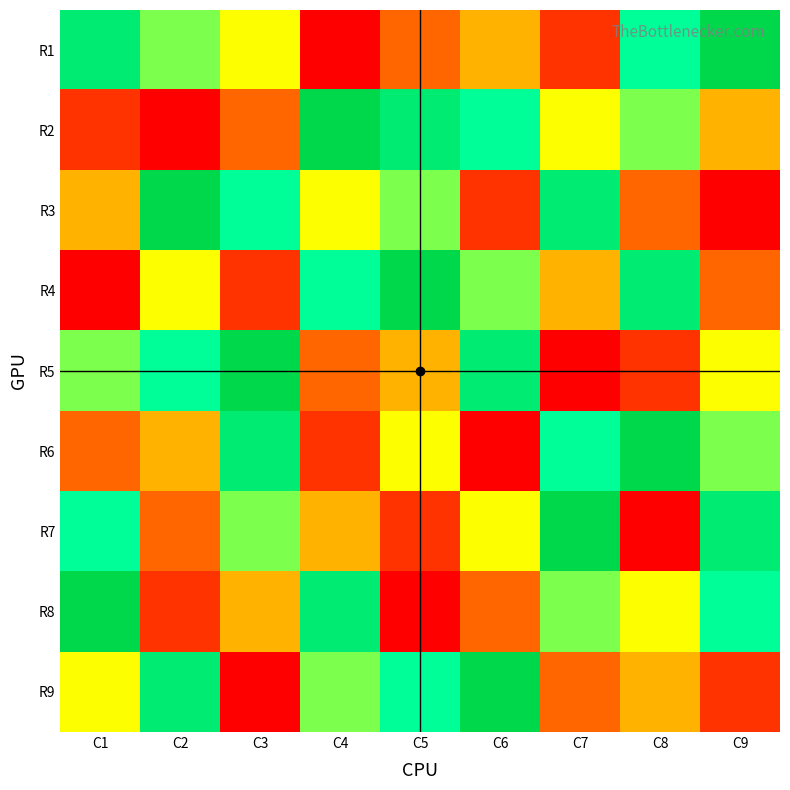

Reading right to left, what are all the values shown in this chart?

R1: C9=9	C8=7	C7=2	C6=4	C5=3	C4=1	C3=5	C2=6	C1=8
R2: C9=4	C8=6	C7=5	C6=7	C5=8	C4=9	C3=3	C2=1	C1=2
R3: C9=1	C8=3	C7=8	C6=2	C5=6	C4=5	C3=7	C2=9	C1=4
R4: C9=3	C8=8	C7=4	C6=6	C5=9	C4=7	C3=2	C2=5	C1=1
R5: C9=5	C8=2	C7=1	C6=8	C5=4	C4=3	C3=9	C2=7	C1=6
R6: C9=6	C8=9	C7=7	C6=1	C5=5	C4=2	C3=8	C2=4	C1=3
R7: C9=8	C8=1	C7=9	C6=5	C5=2	C4=4	C3=6	C2=3	C1=7
R8: C9=7	C8=5	C7=6	C6=3	C5=1	C4=8	C3=4	C2=2	C1=9
R9: C9=2	C8=4	C7=3	C6=9	C5=7	C4=6	C3=1	C2=8	C1=5